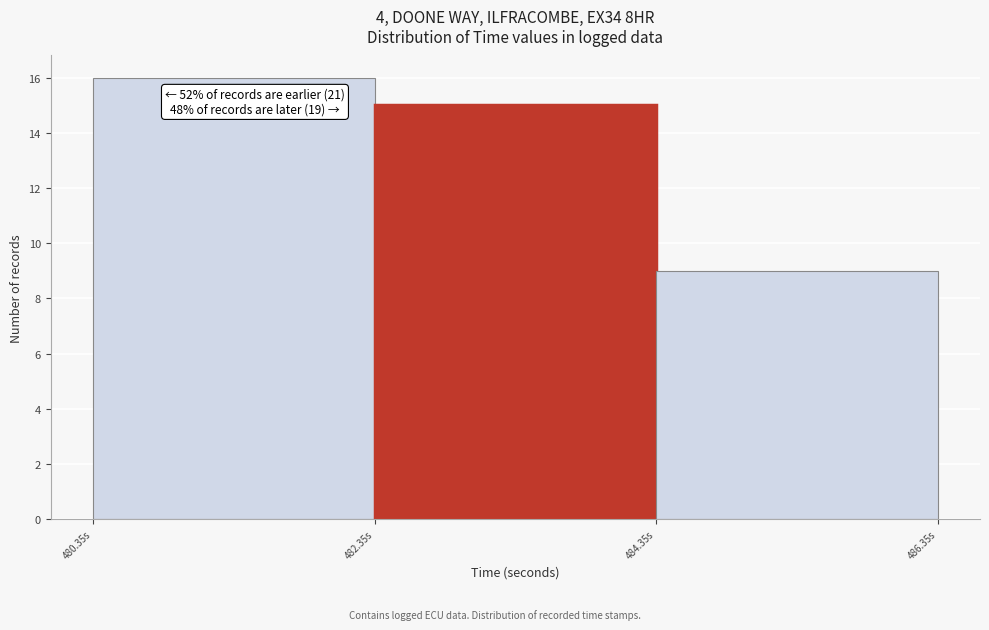

Over which range of the x-axis is the bar tallest?

480.4 to 482.4